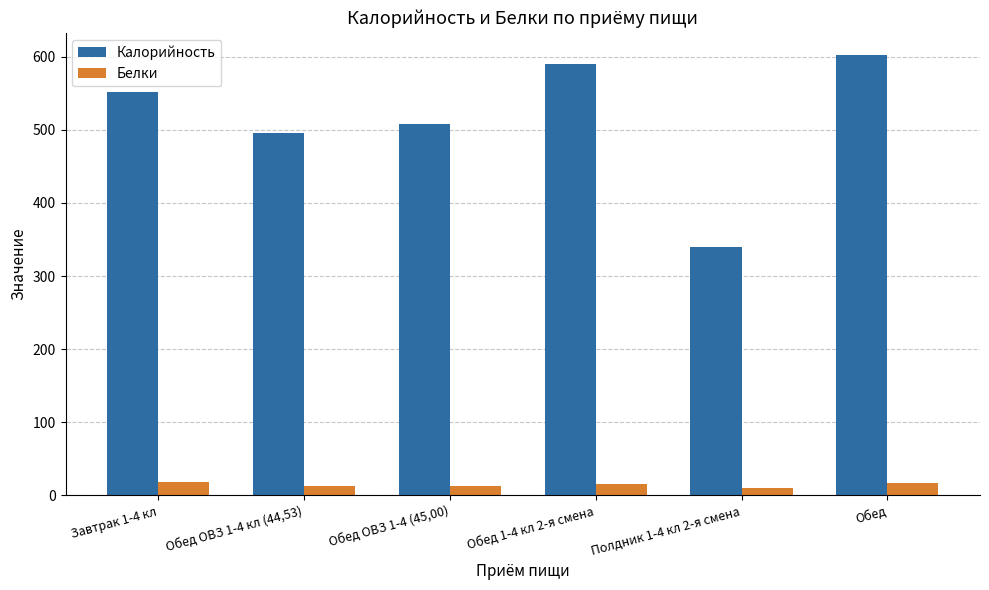

How many data points in Калорийность are above 552?

3